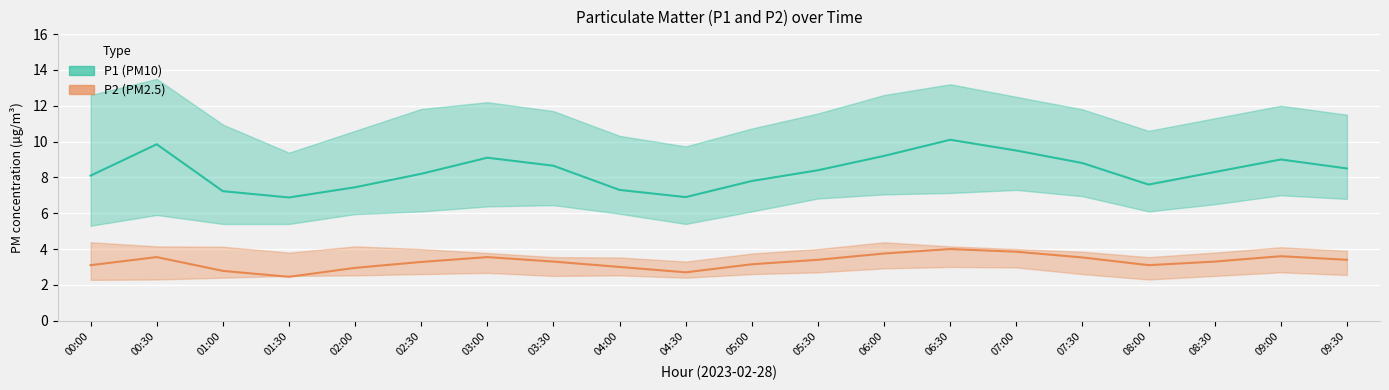

Rank the categories by P2 value from highest to lowest.

06:30, 07:00, 06:00, 09:00, 00:30, 03:00, 07:30, 05:30, 09:30, 03:30, 08:30, 02:30, 05:00, 00:00, 08:00, 04:00, 02:00, 01:00, 04:30, 01:30